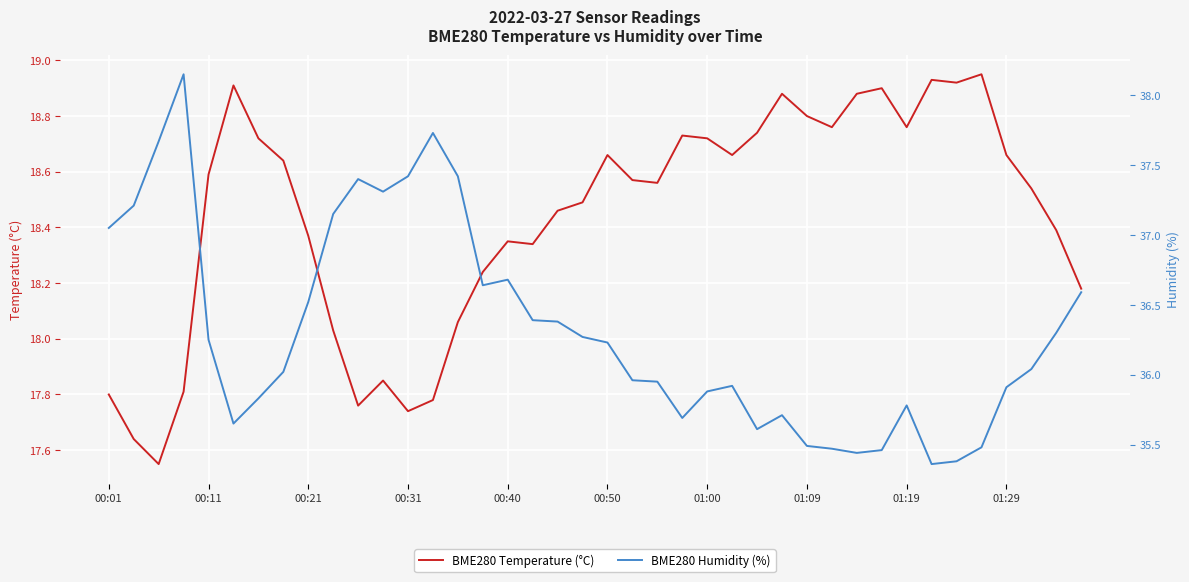

What is the difference between the maximum and minimum values in the BME280 Temperature (°C) series?

1.4